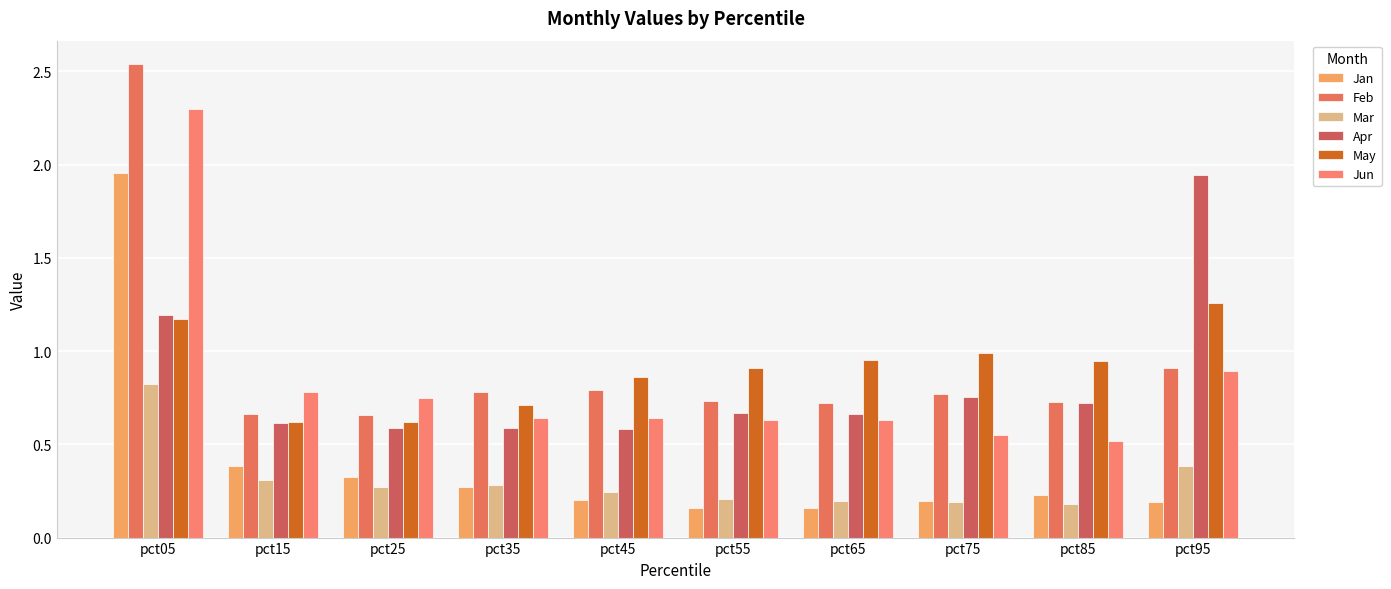

Reading left to right, extract all data points from this chart.

Jan: pct05=2.0	pct15=0.4	pct25=0.3	pct35=0.3	pct45=0.2	pct55=0.2	pct65=0.2	pct75=0.2	pct85=0.2	pct95=0.2
Feb: pct05=2.5	pct15=0.7	pct25=0.7	pct35=0.8	pct45=0.8	pct55=0.7	pct65=0.7	pct75=0.8	pct85=0.7	pct95=0.9
Mar: pct05=0.8	pct15=0.3	pct25=0.3	pct35=0.3	pct45=0.2	pct55=0.2	pct65=0.2	pct75=0.2	pct85=0.2	pct95=0.4
Apr: pct05=1.2	pct15=0.6	pct25=0.6	pct35=0.6	pct45=0.6	pct55=0.7	pct65=0.7	pct75=0.8	pct85=0.7	pct95=1.9
May: pct05=1.2	pct15=0.6	pct25=0.6	pct35=0.7	pct45=0.9	pct55=0.9	pct65=1.0	pct75=1.0	pct85=0.9	pct95=1.3
Jun: pct05=2.3	pct15=0.8	pct25=0.7	pct35=0.6	pct45=0.6	pct55=0.6	pct65=0.6	pct75=0.6	pct85=0.5	pct95=0.9